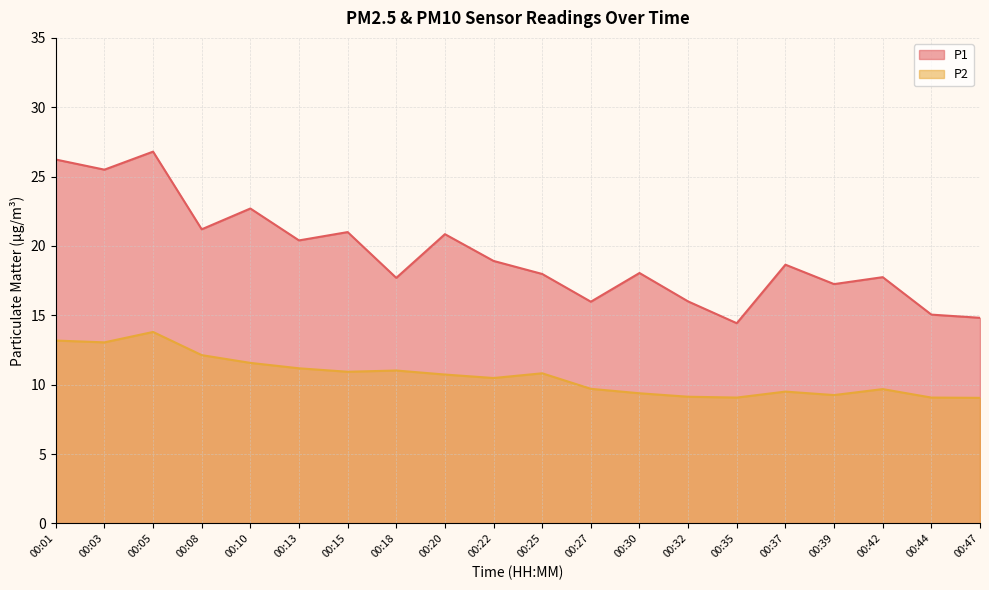

Reading left to right, transcribe all the data shown in this chart.

P1: 26.2	25.5	26.8	21.2	22.7	20.4	21.0	17.7	20.9	18.9	18.0	16.0	18.1	16.0	14.4	18.6	17.2	17.8	15.1	14.8
P2: 13.2	13.1	13.8	12.1	11.6	11.2	10.9	11.0	10.7	10.5	10.8	9.7	9.4	9.1	9.1	9.5	9.2	9.7	9.1	9.1